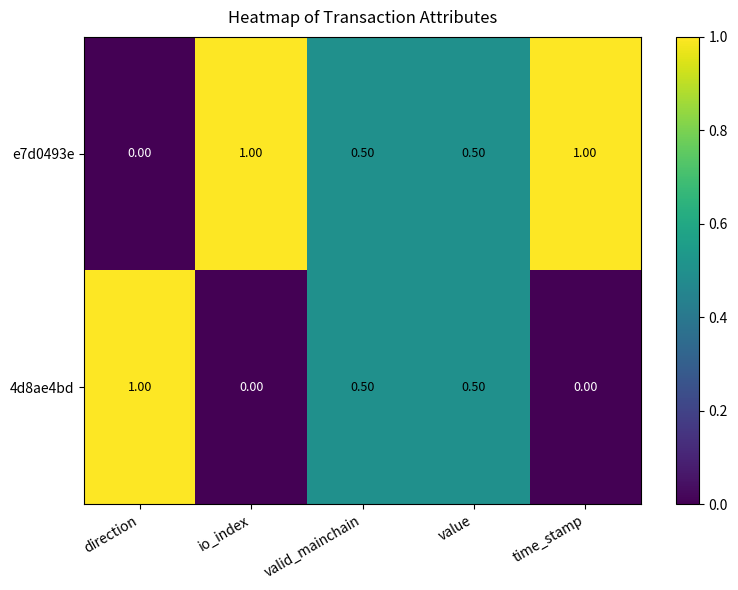

How many data points in e7d0493e are above 0?

4